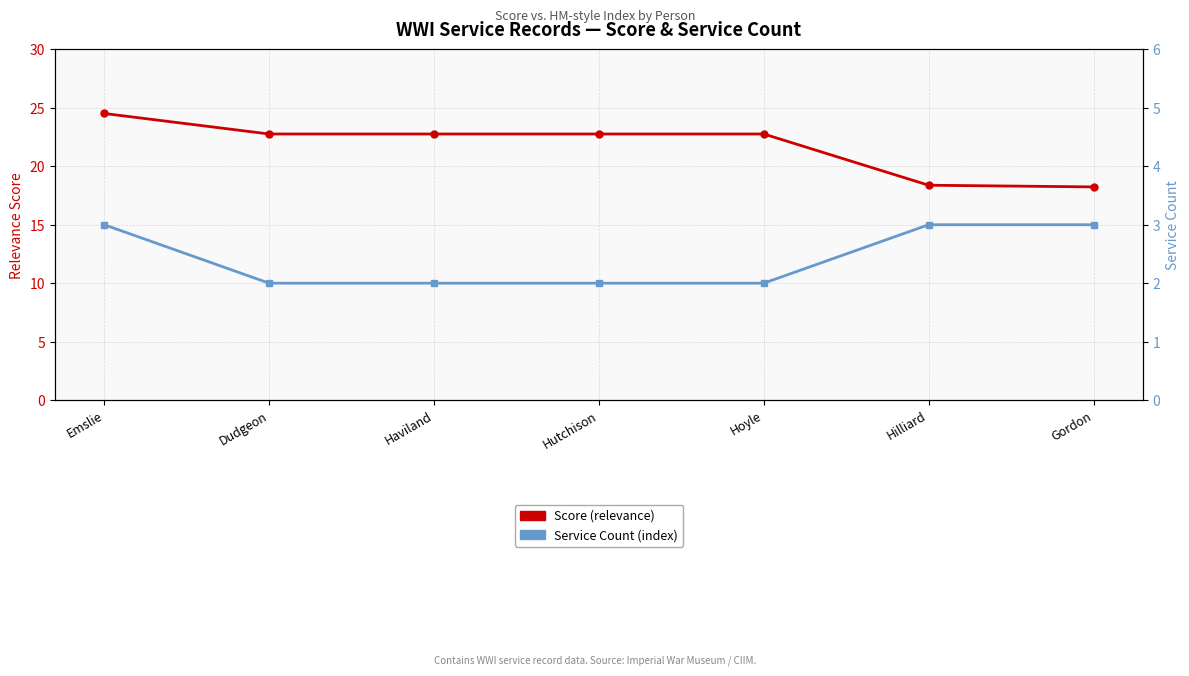

True or false: Score (relevance) has a value of 38.9 at Haviland.

False